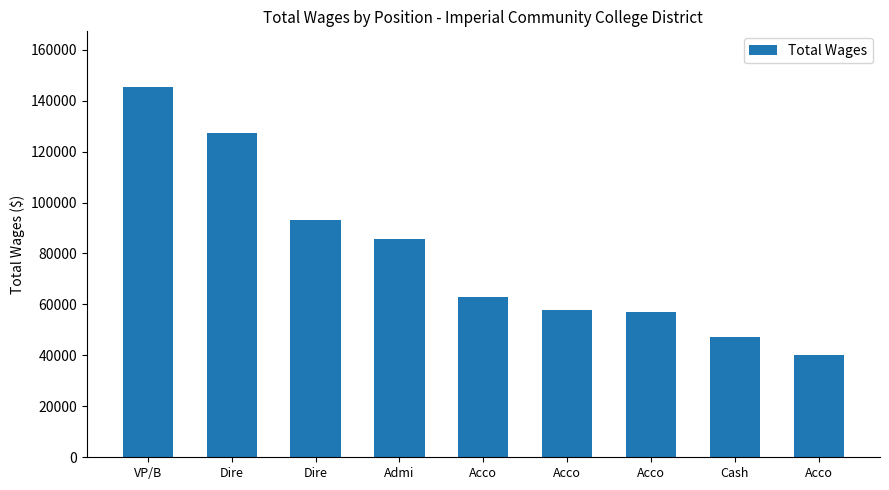

How many series are shown in this chart?

1